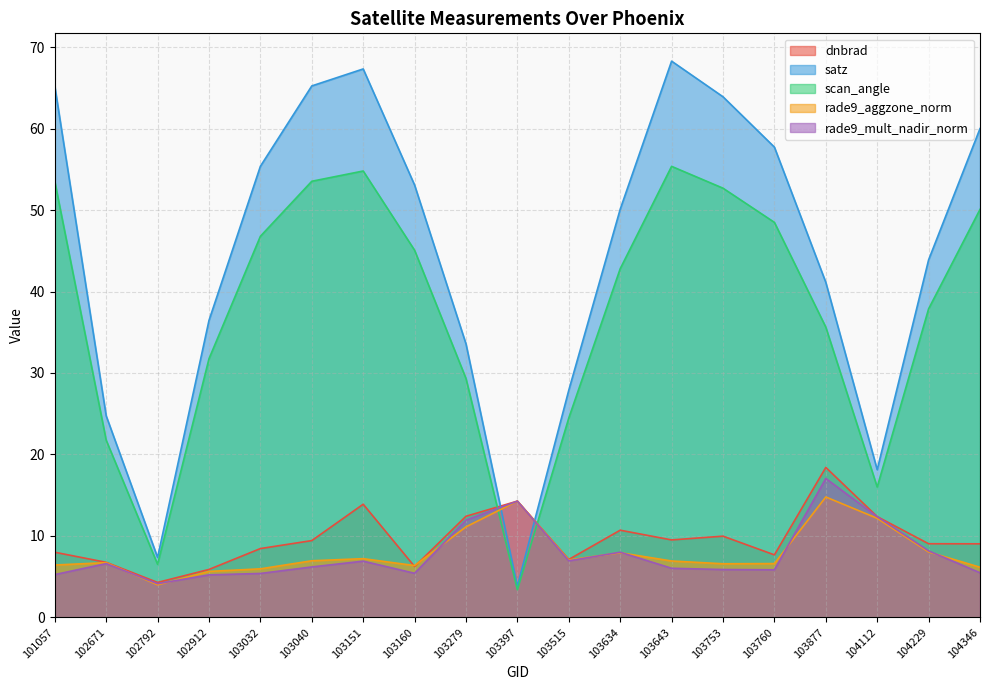

Where does the satz series first go above 50?

101057